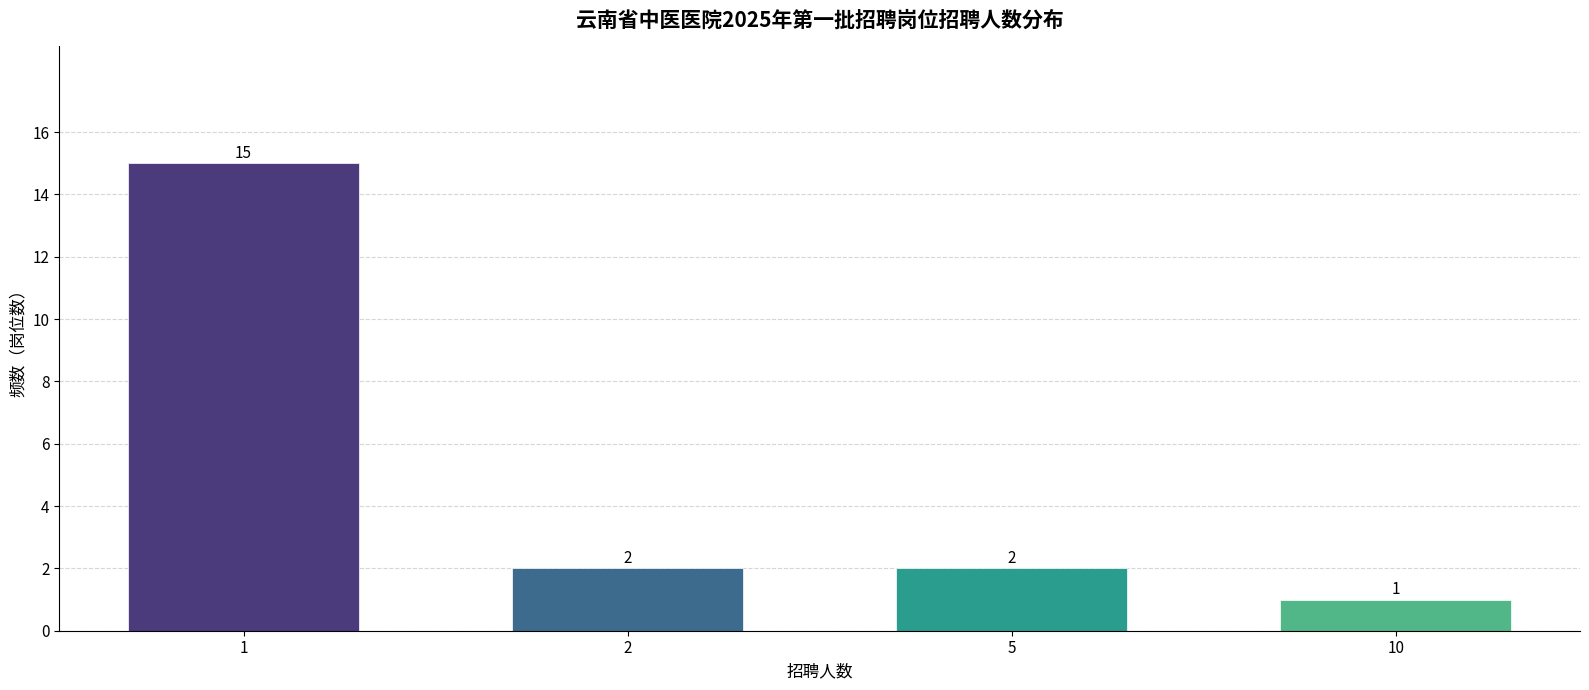

Reading left to right, what are all the values shown in this chart?

15	2	2	1